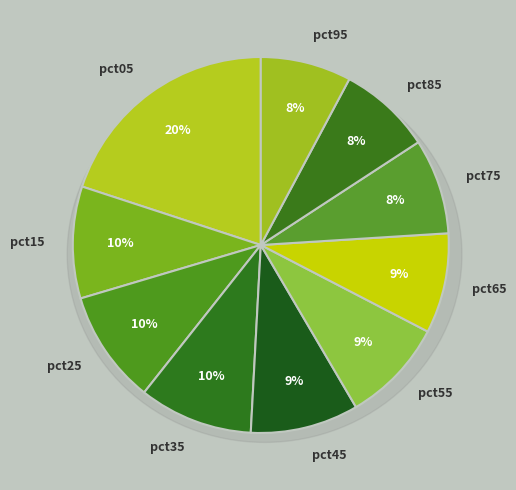

Does any single category account for the majority?

No